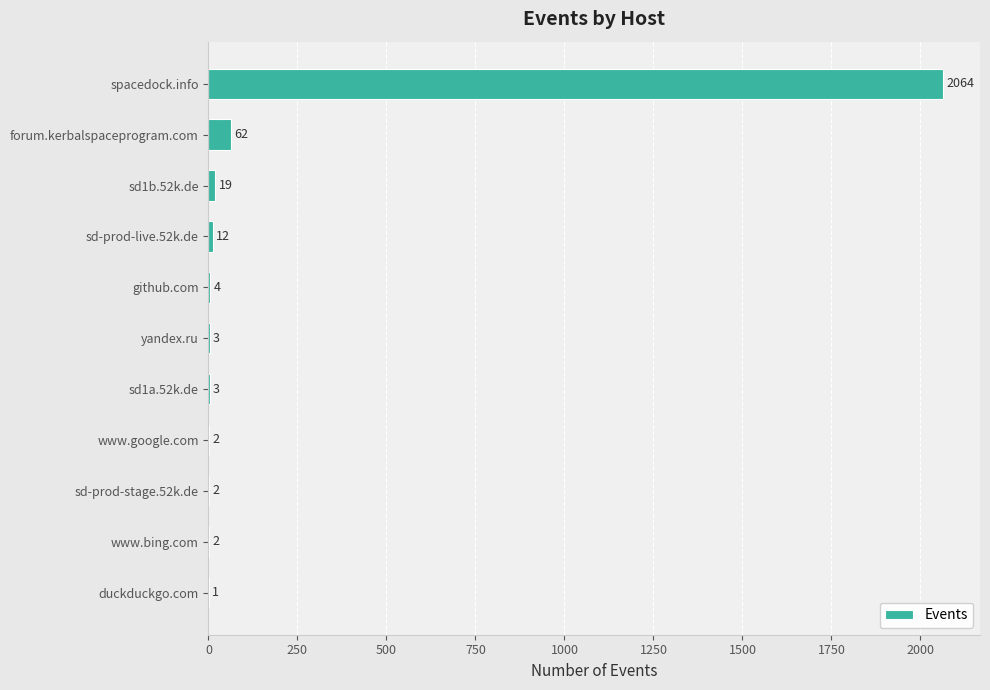

What is the change in value from sd1b.52k.de to github.com?

-15